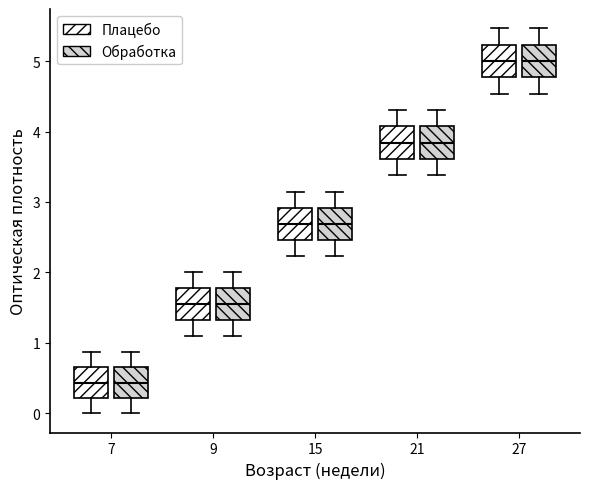

Reading left to right, transcribe this box plot: for each box, give where its median line is, the range the box spans, and where its two whiskers end, as read against the y-axis. The values are not printed on the chart, so give them approximately, as read against the axis.

7 (Плацебо): median 0.4, box 0.2 to 0.7, whiskers 0.0 to 0.9
7 (Обработка): median 0.4, box 0.2 to 0.7, whiskers 0.0 to 0.9
9 (Плацебо): median 1.5, box 1.3 to 1.8, whiskers 1.1 to 2.0
9 (Обработка): median 1.5, box 1.3 to 1.8, whiskers 1.1 to 2.0
15 (Плацебо): median 2.7, box 2.5 to 2.9, whiskers 2.2 to 3.1
15 (Обработка): median 2.7, box 2.5 to 2.9, whiskers 2.2 to 3.1
21 (Плацебо): median 3.8, box 3.6 to 4.1, whiskers 3.4 to 4.3
21 (Обработка): median 3.8, box 3.6 to 4.1, whiskers 3.4 to 4.3
27 (Плацебо): median 5.0, box 4.8 to 5.2, whiskers 4.5 to 5.5
27 (Обработка): median 5.0, box 4.8 to 5.2, whiskers 4.5 to 5.5